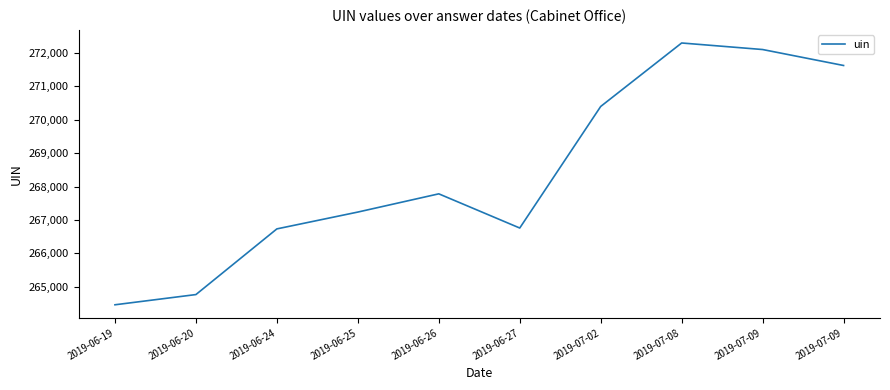

What is the label of the 2nd point from the left?

2019-06-20